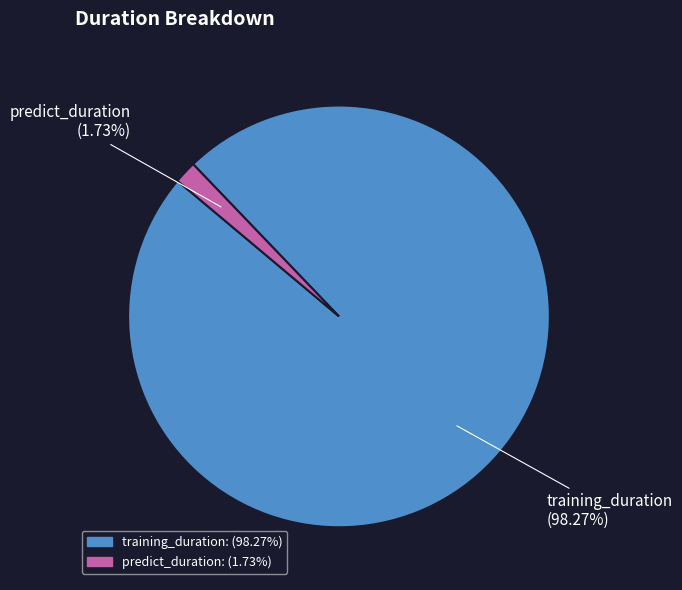

To the nearest percent, what is the difference between the largest and smallest slice percentages?

97%